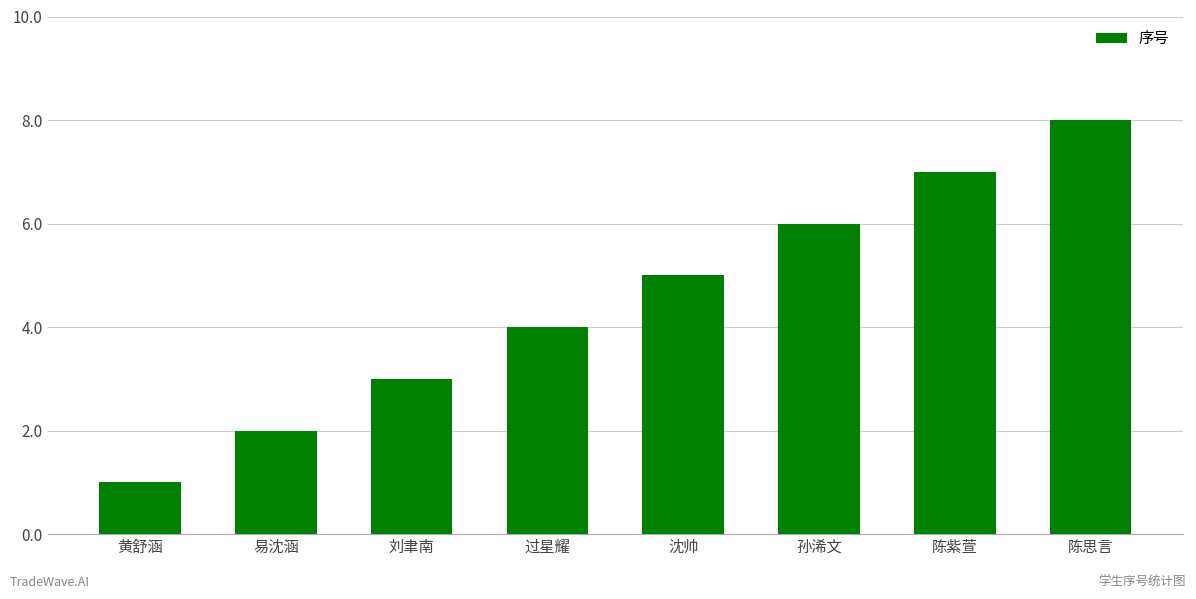

What is the difference between the values at 刘聿南 and 过星耀?

1